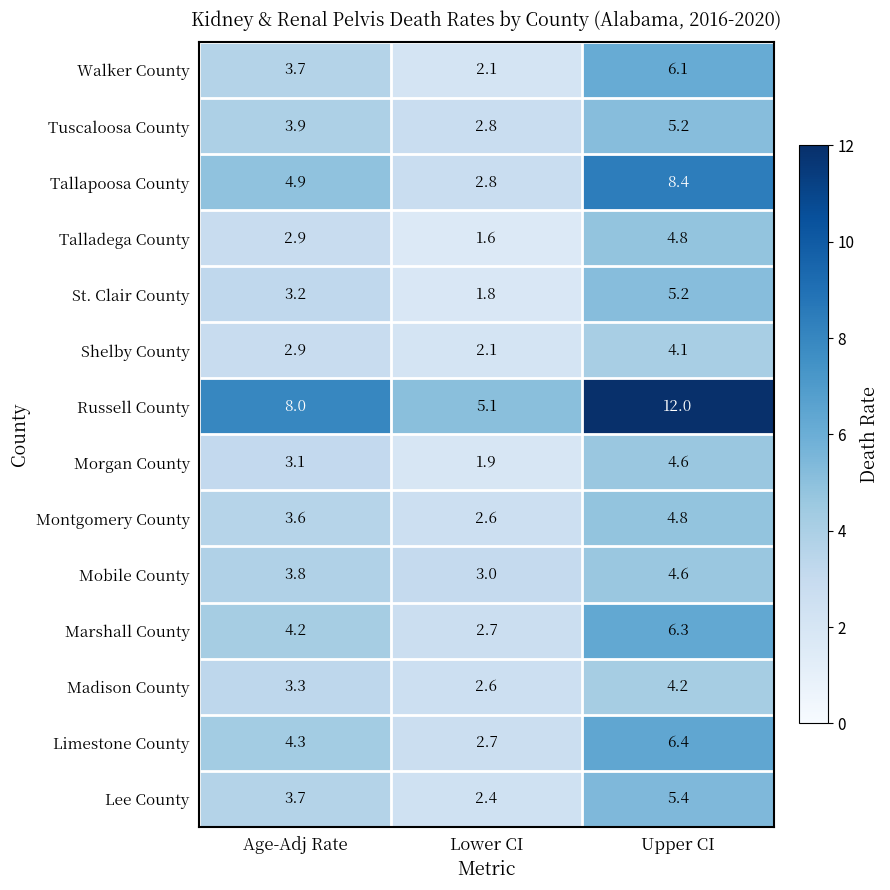

The Morgan County series shows 4.6 at Upper CI. True or false?

True